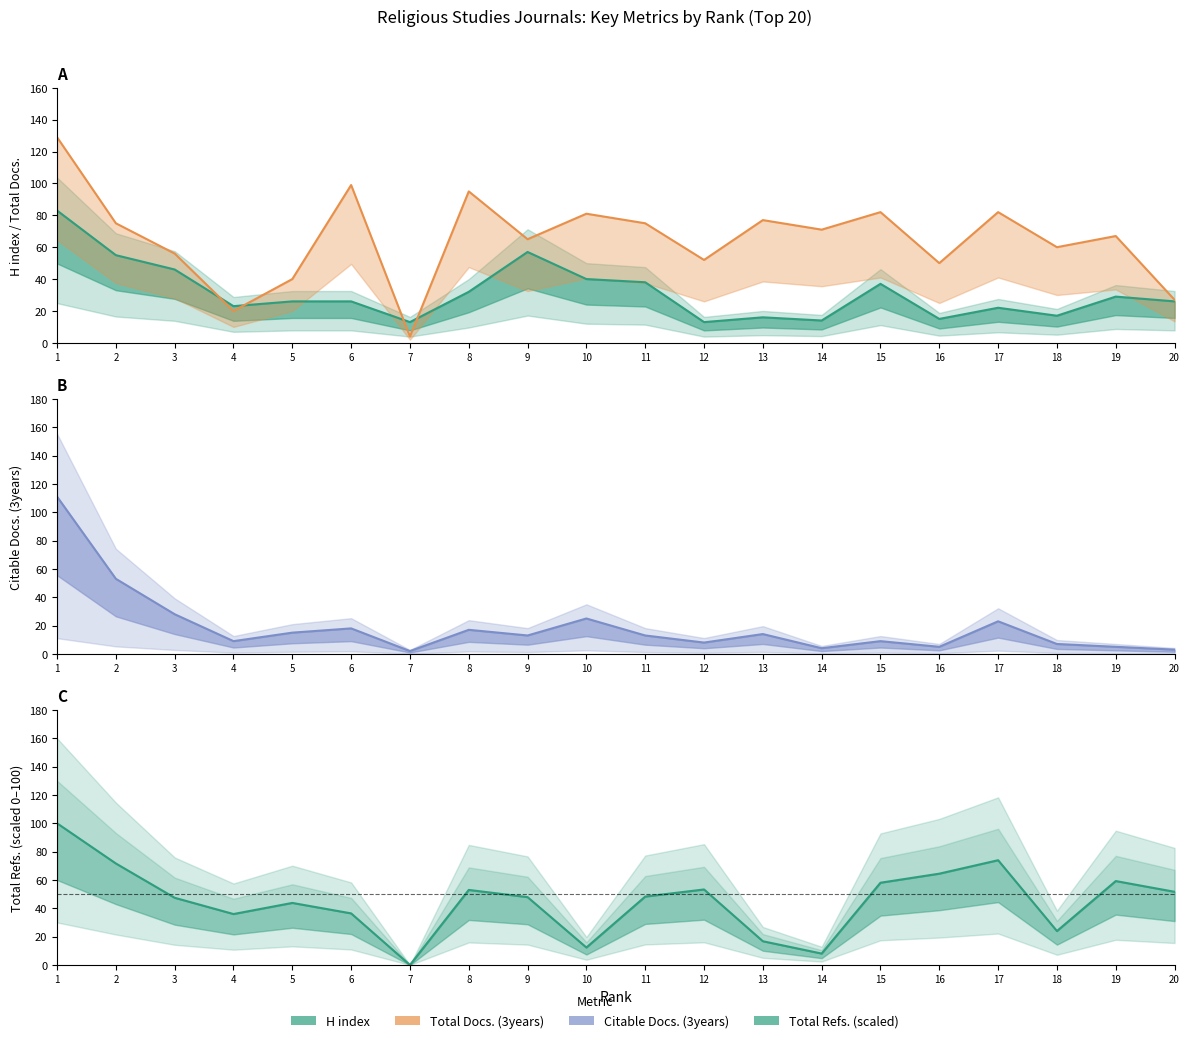

Is it true that Total Refs. equals 73.9 at 17?

True